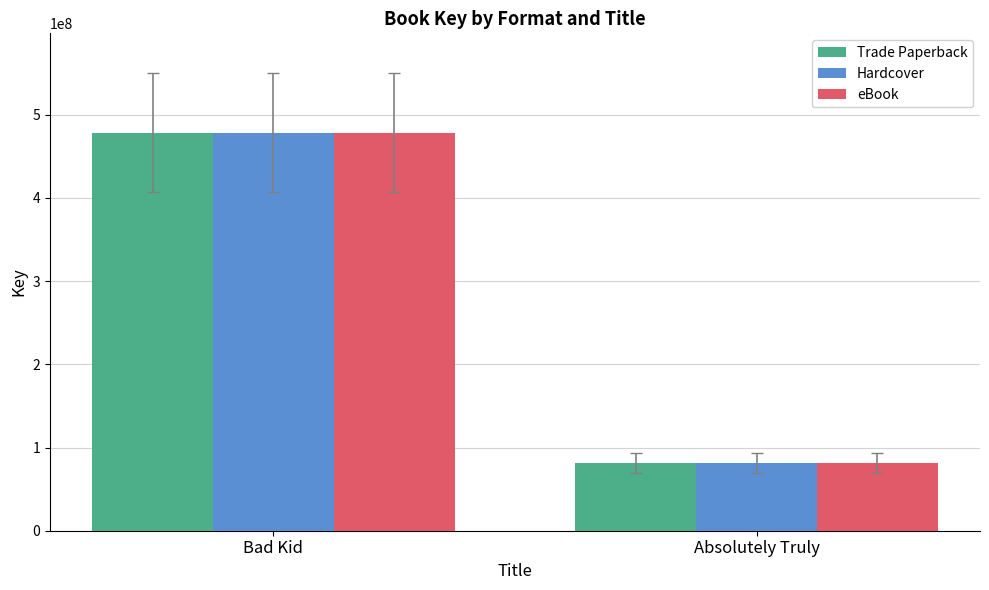

What is the sum of all Hardcover values?

559726870